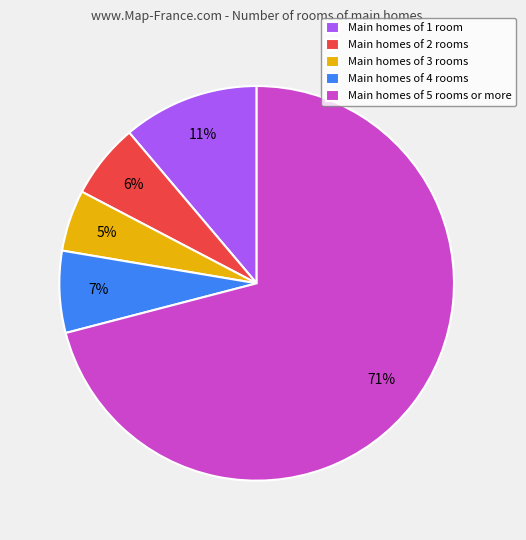

True or false: Main homes of 1 room accounts for 1% of the total.

False